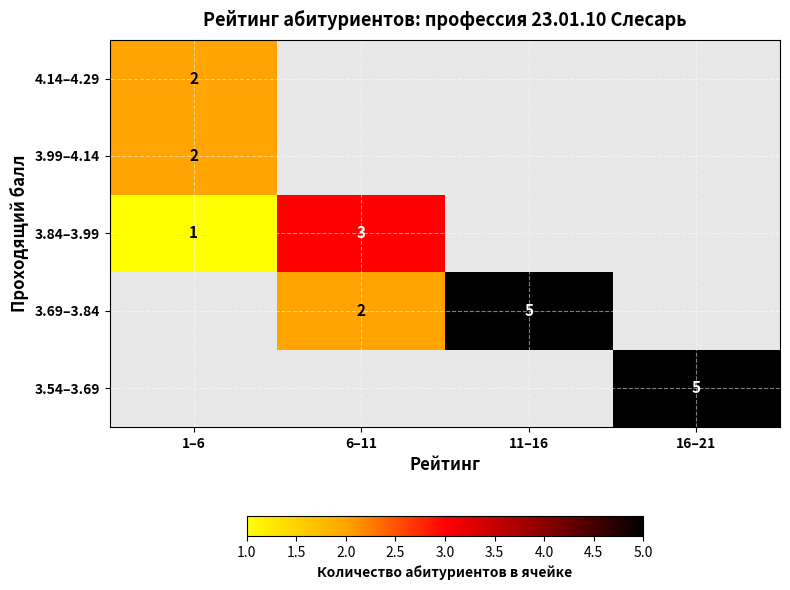

How many series are shown in this chart?

5